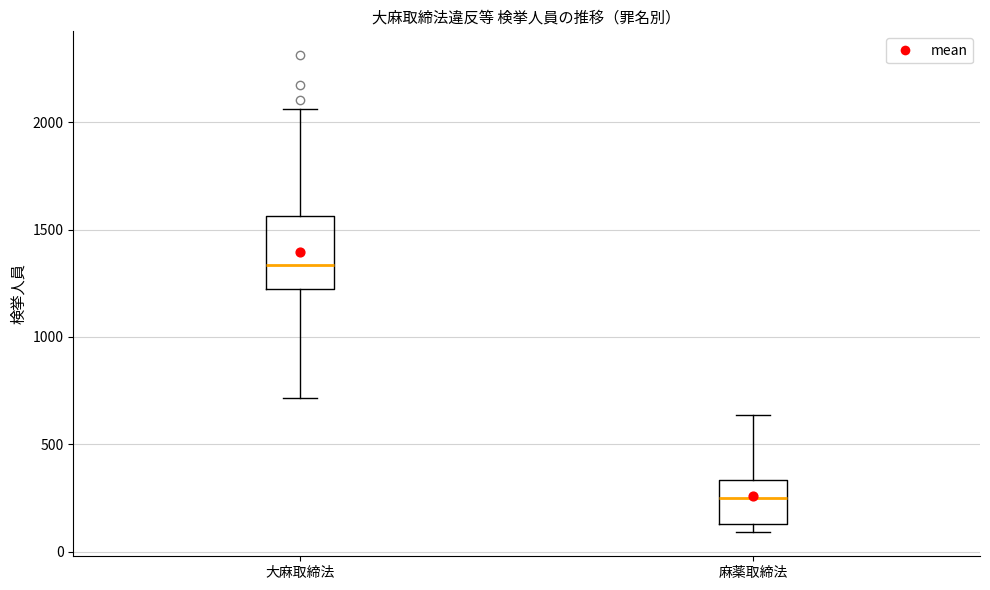

Comparing the boxes themselves (not the whiskers), which one is the tallest?

大麻取締法